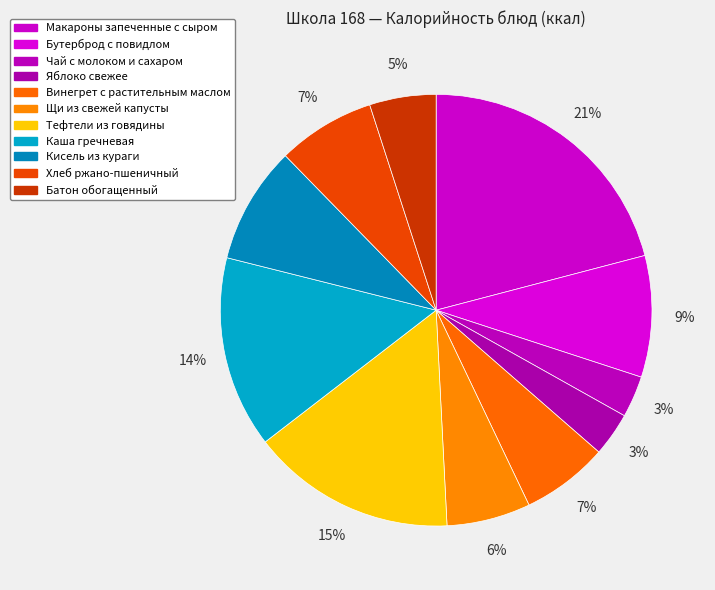

What is the change in value from Макароны запеченные с сыром to Хлеб ржано-пшеничный?

-233.7